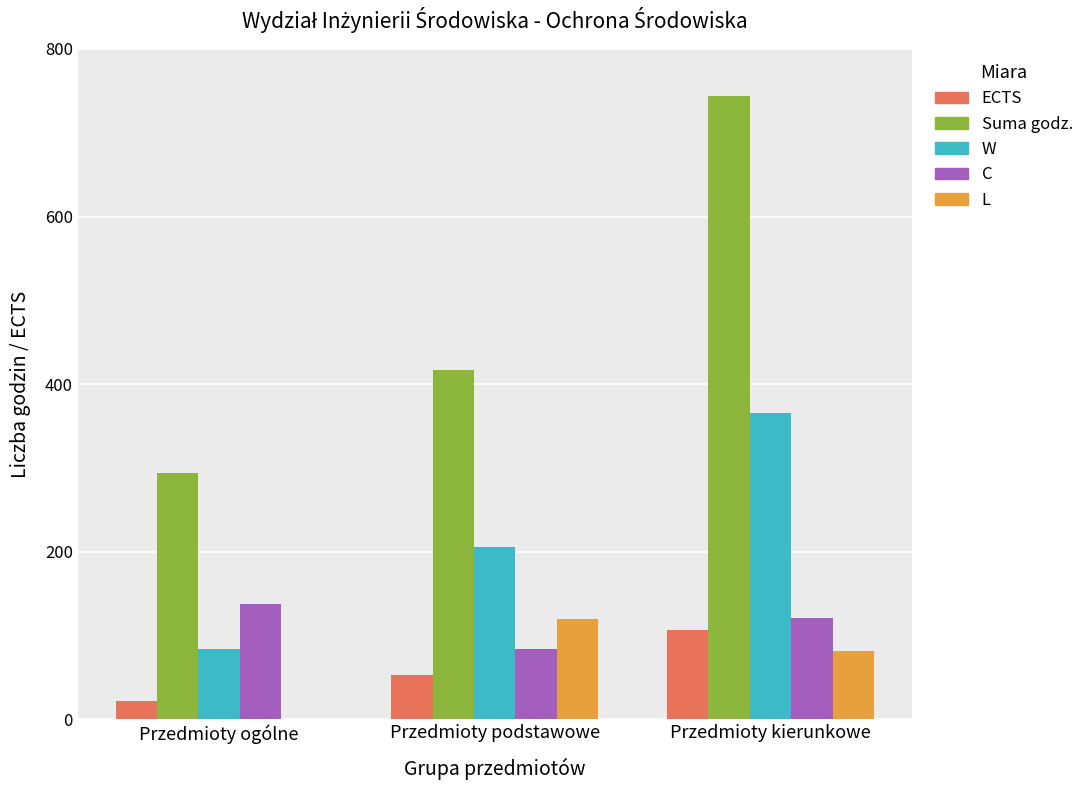

Are the bars horizontal?

No